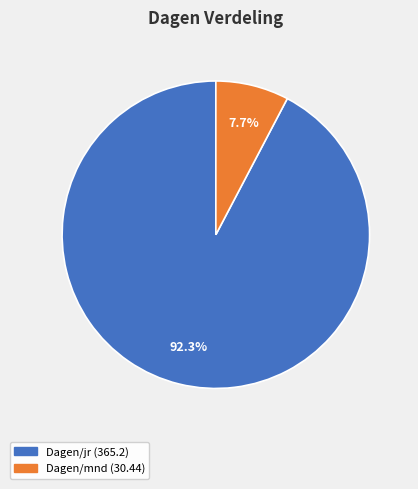

What is the largest slice in the pie chart?

Dagen/jr